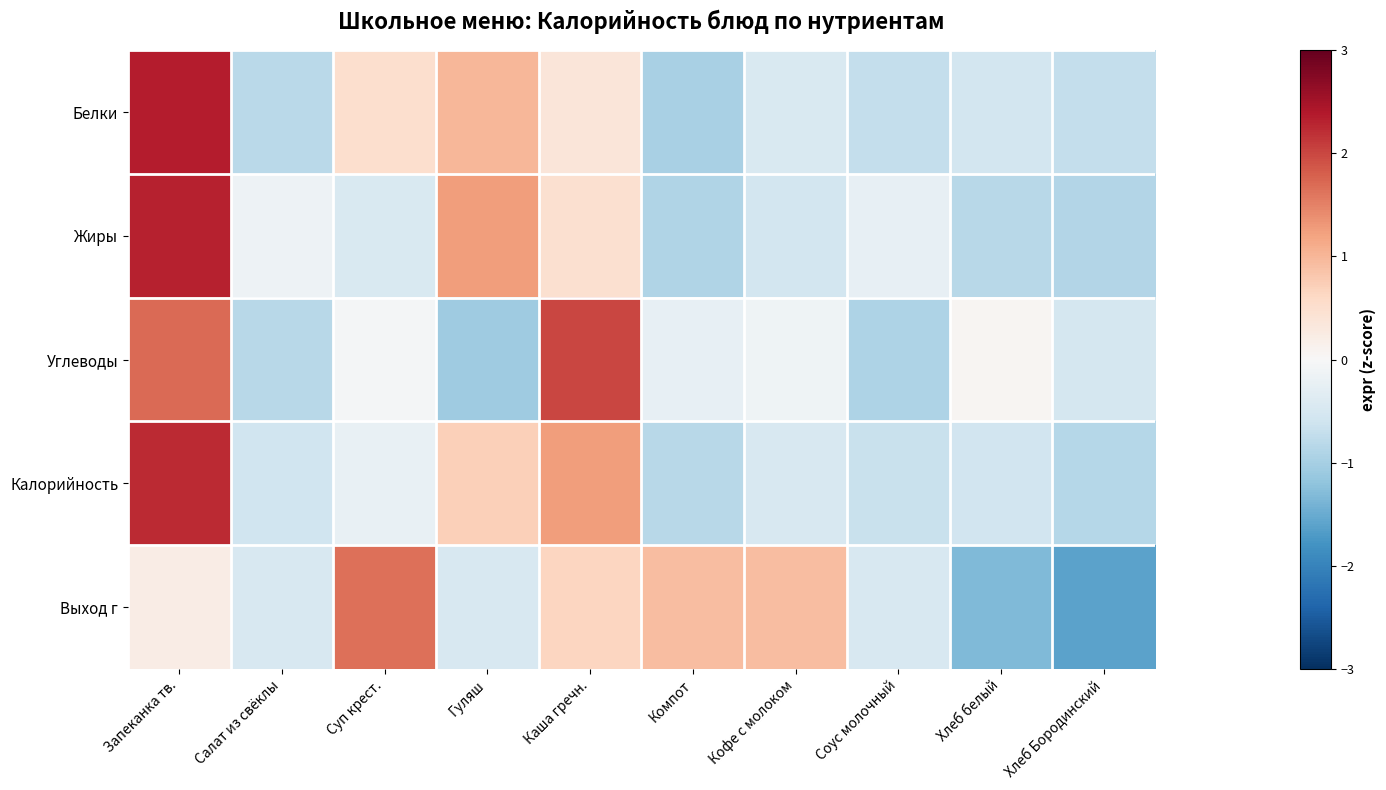

Reading right to left, extract all data points from this chart.

Белки: Хлеб Бородинский=-0.7	Хлеб белый=-0.6	Соус молочный=-0.7	Кофе с молоком=-0.5	Компот=-1.0	Каша гречн.=0.4	Гуляш=1.0	Суп крест.=0.5	Салат из свёклы=-0.8	Запеканка тв.=2.4
Жиры: Хлеб Бородинский=-0.9	Хлеб белый=-0.8	Соус молочный=-0.2	Кофе с молоком=-0.5	Компот=-0.9	Каша гречн.=0.5	Гуляш=1.3	Суп крест.=-0.5	Салат из свёклы=-0.1	Запеканка тв.=2.3
Углеводы: Хлеб Бородинский=-0.5	Хлеб белый=0.1	Соус молочный=-0.9	Кофе с молоком=-0.1	Компот=-0.2	Каша гречн.=2.0	Гуляш=-1.1	Суп крест.=-0.0	Салат из свёклы=-0.8	Запеканка тв.=1.7
Калорийность: Хлеб Бородинский=-0.9	Хлеб белый=-0.6	Соус молочный=-0.7	Кофе с молоком=-0.5	Компот=-0.8	Каша гречн.=1.3	Гуляш=0.7	Суп крест.=-0.2	Салат из свёклы=-0.6	Запеканка тв.=2.2
Выход г: Хлеб Бородинский=-1.6	Хлеб белый=-1.3	Соус молочный=-0.5	Кофе с молоком=0.9	Компот=0.9	Каша гречн.=0.7	Гуляш=-0.5	Суп крест.=1.6	Салат из свёклы=-0.5	Запеканка тв.=0.2